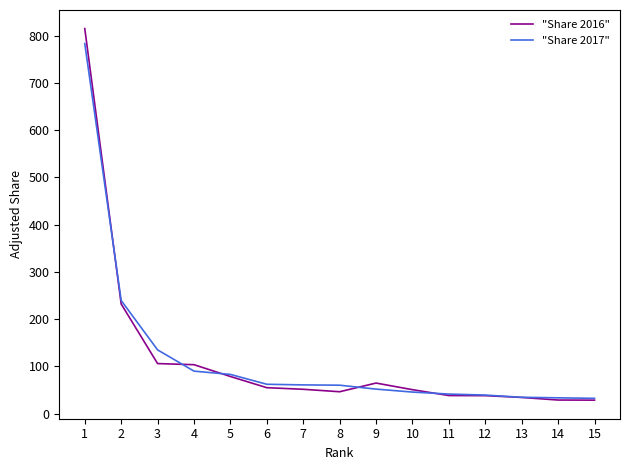

Does the chart have visible grid lines?

No